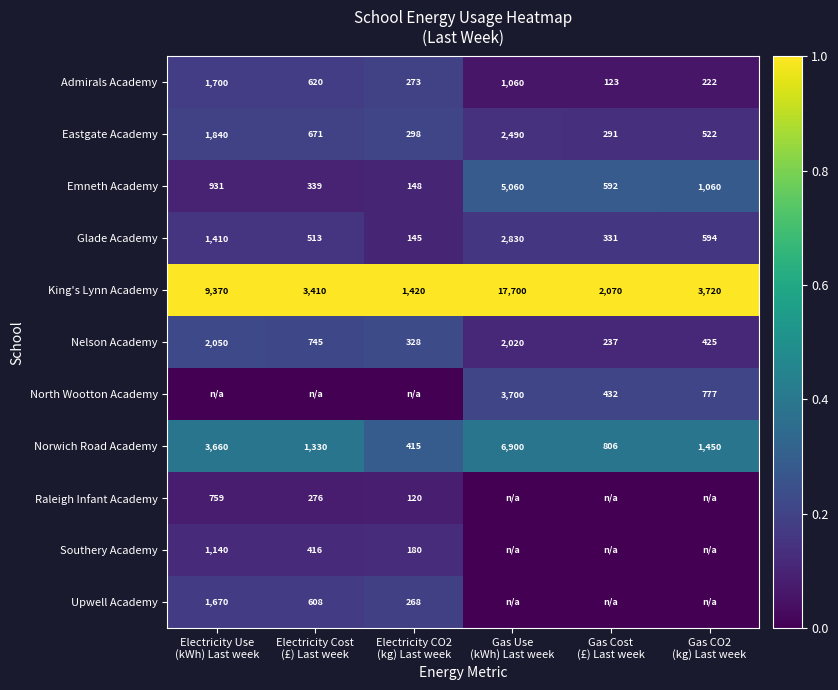

What is the average value of the Norwich Road Academy series?

2427